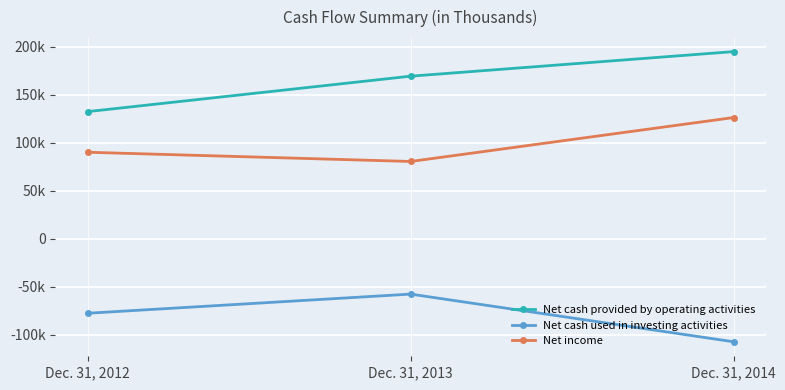

What is the sum of all Net cash used in investing activities values?

-243244